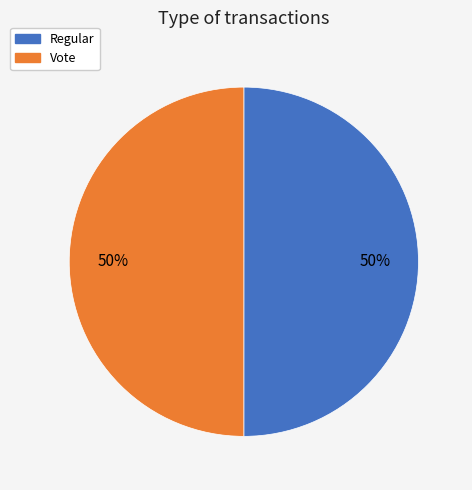

What percentage is the Regular slice, to the nearest percent?

50%